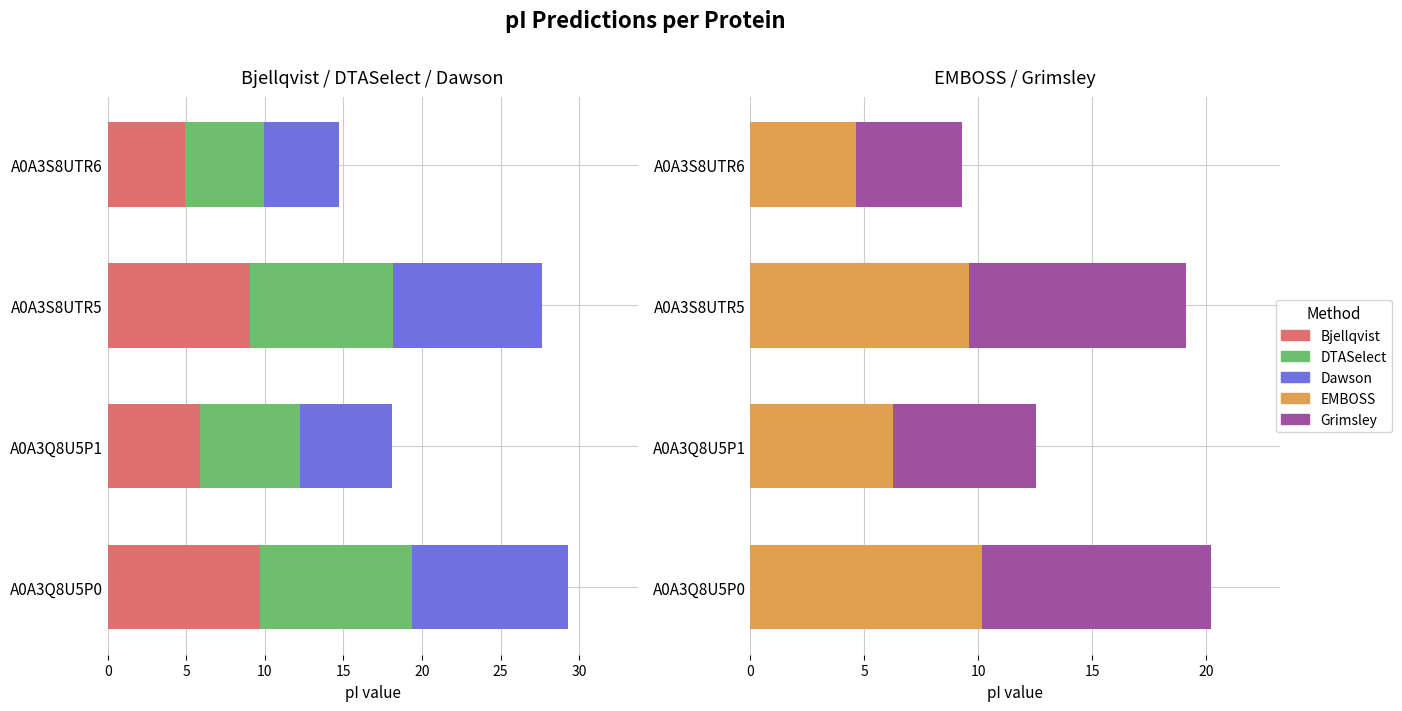

How many distinct data groups are displayed?

5